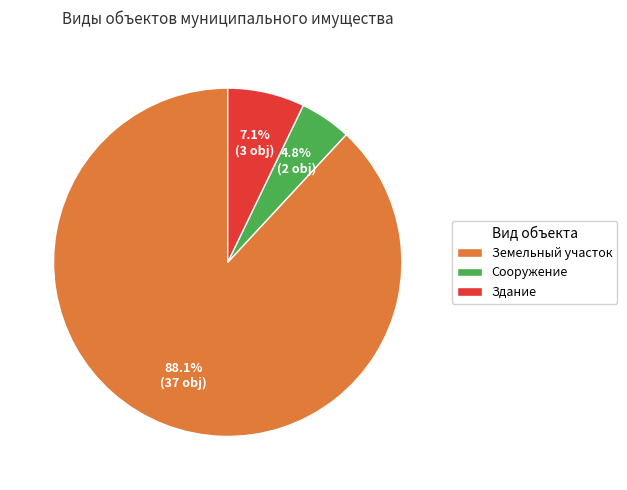

To the nearest percent, what is the difference between the Сооружение and Здание slice percentages?

2%